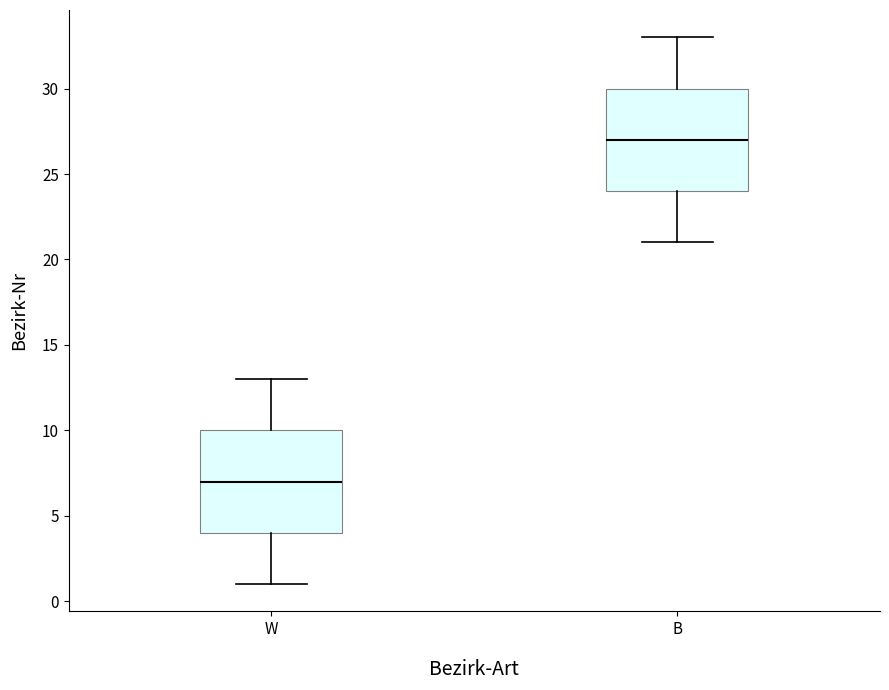

Reading left to right, transcribe this box plot: for each box, give where its median line is, the range the box spans, and where its two whiskers end, as read against the y-axis. The values are not printed on the chart, so give them approximately, as read against the axis.

W: median 7, box 4 to 10, whiskers 1 to 13
B: median 27, box 24 to 30, whiskers 21 to 33